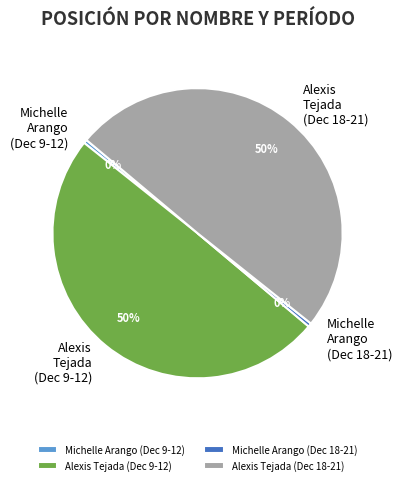

True or false: Michelle Arango (Dec 9-12) accounts for 14% of the total.

False